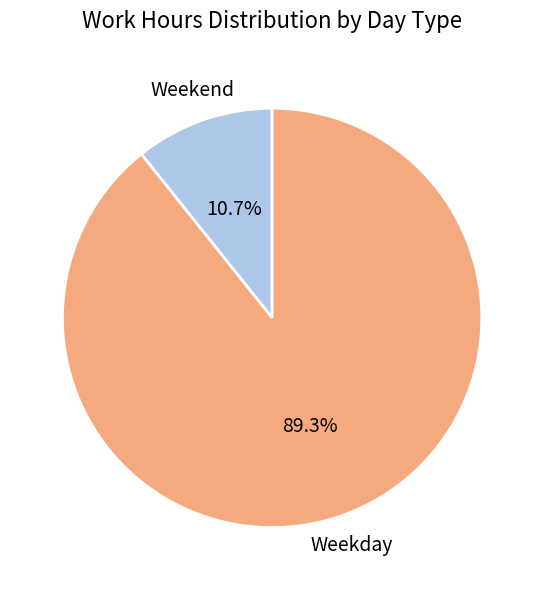

Is there a majority slice in this chart?

Yes